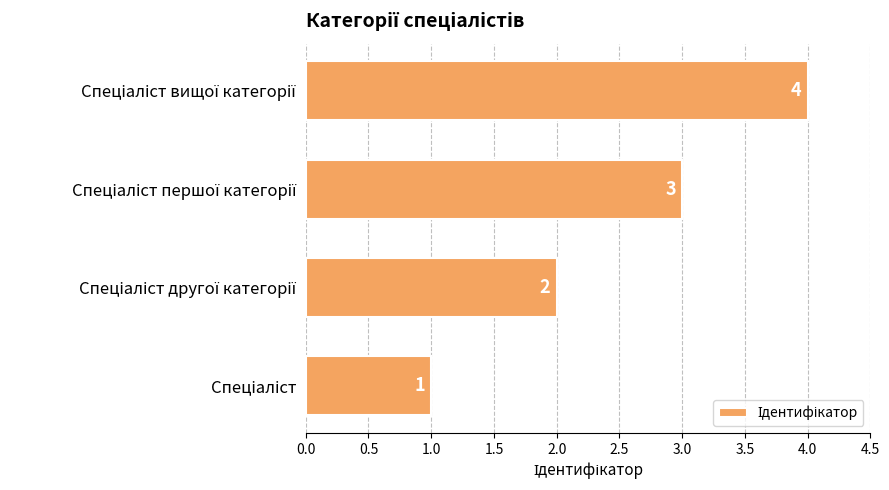

Count the values in the range 2 to 4.

3